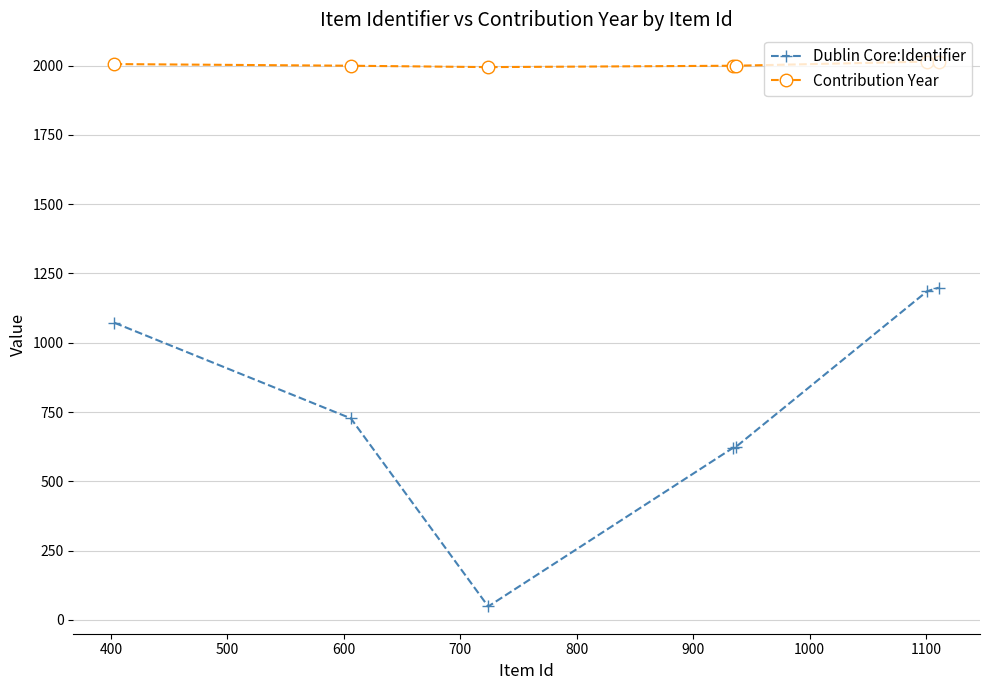

True or false: Contribution Year and Dublin Core:Identifier intersect in this chart.

False